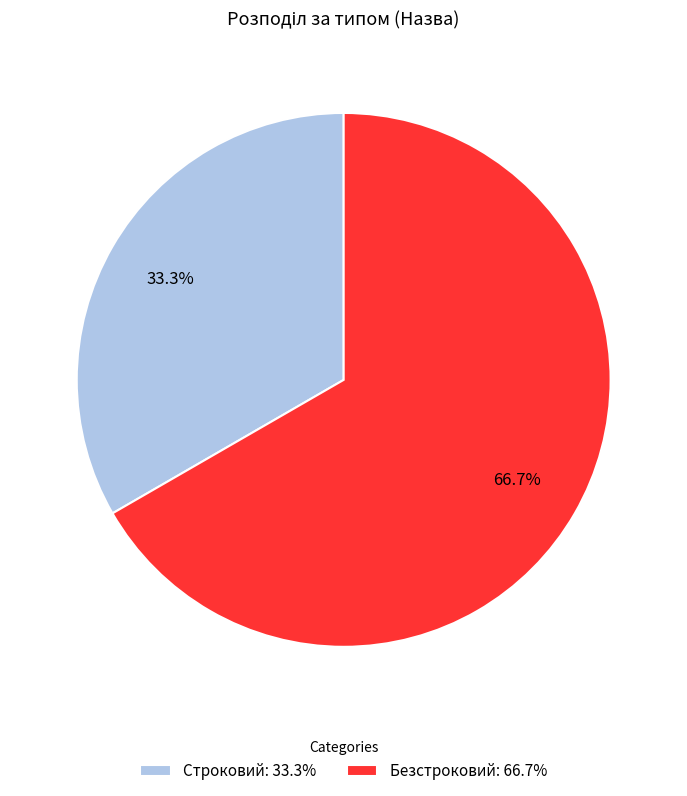

Between Строковий: 33.3% and Безстроковий: 66.7%, which is larger?

Безстроковий: 66.7%